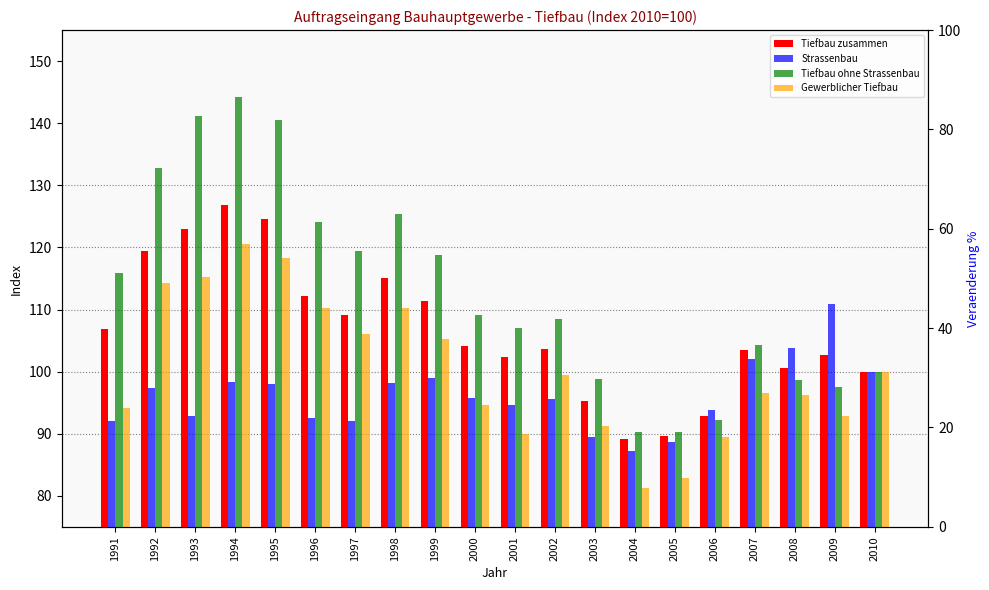

What is the highest value of the Gewerblicher Tiefbau series?

120.5